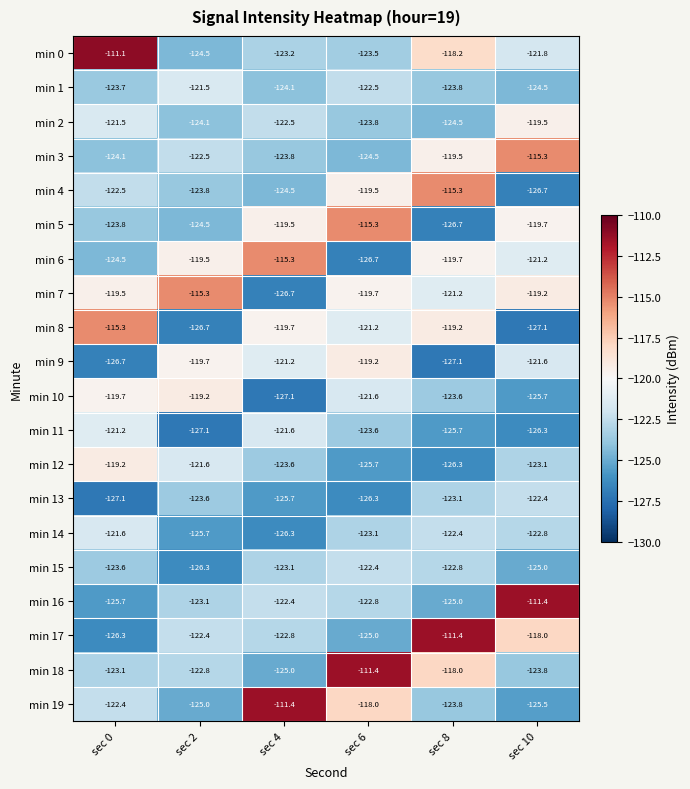

Which series has the largest total across all categories?

min 7